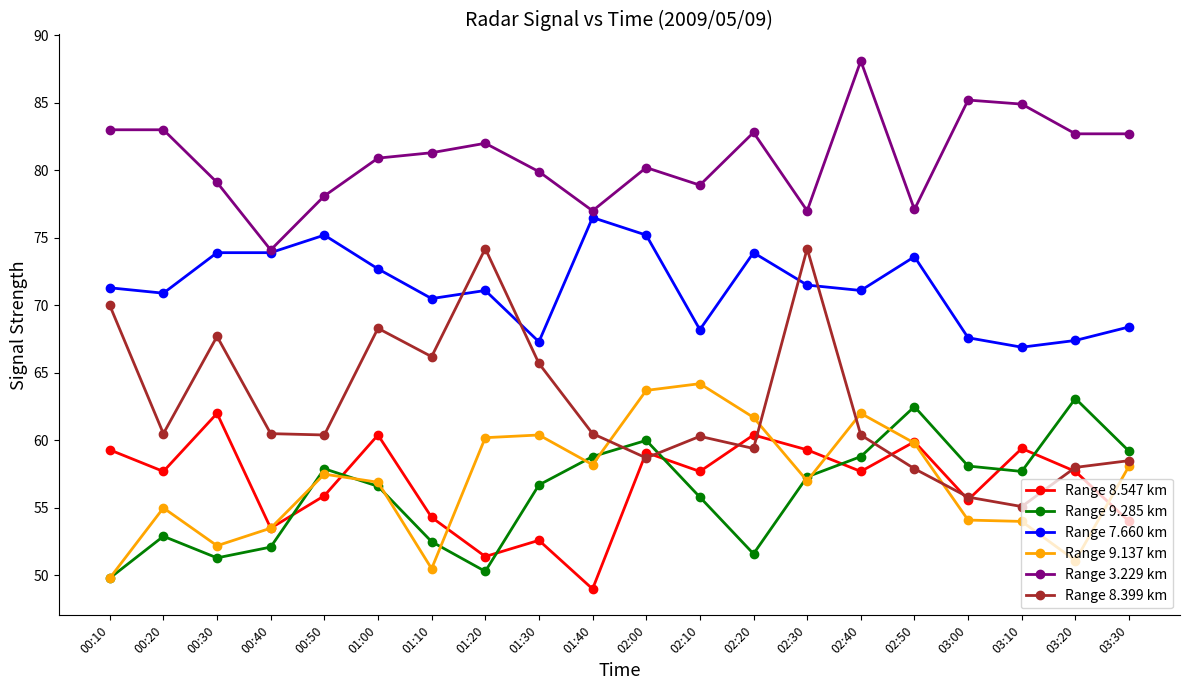

Is it true that Range 7.660 km equals 73.9 at 02:20?

True